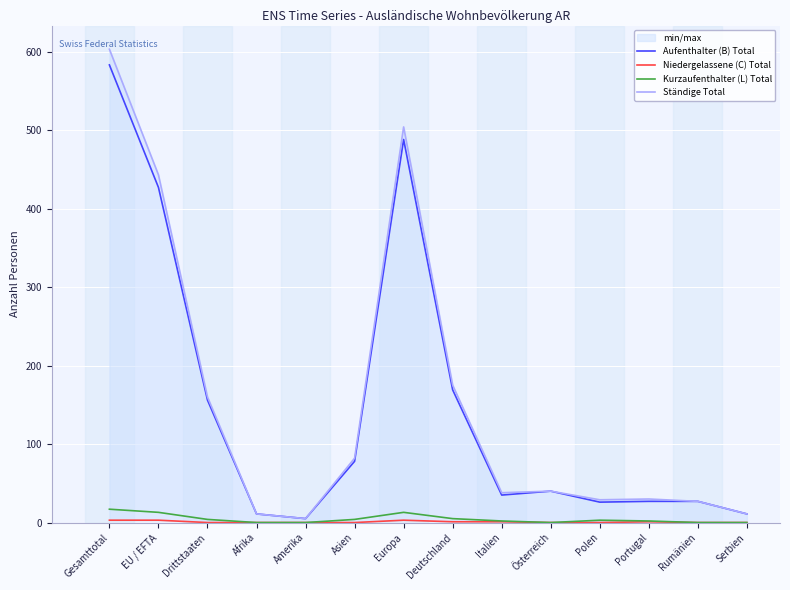

What is the spread (max minus min) of values at Gesamttotal?

600